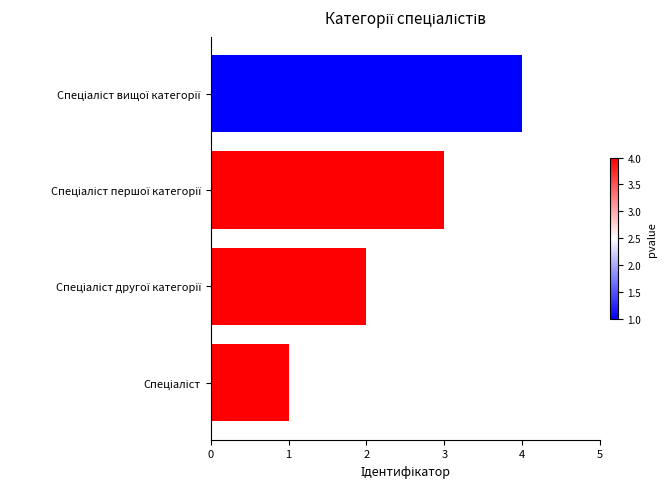

What is the difference between the maximum and minimum values?

3